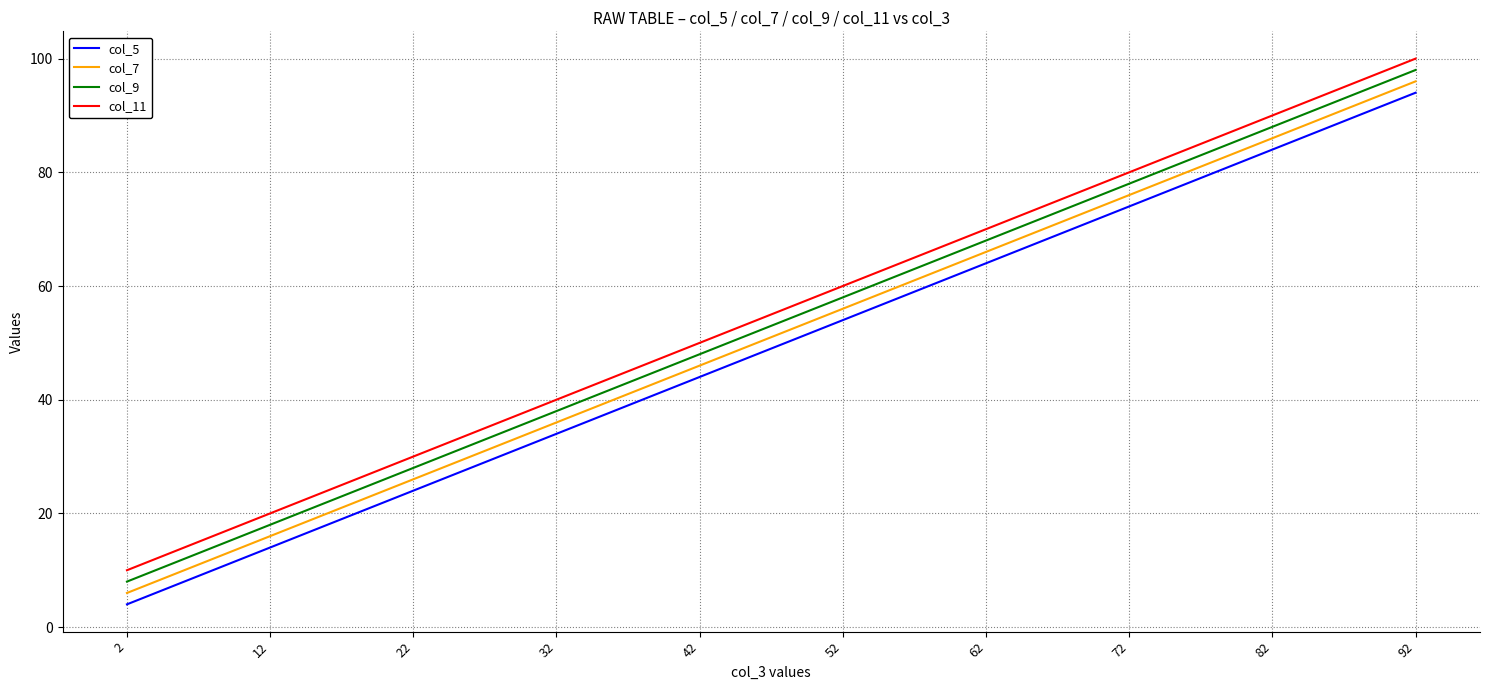

Reading left to right, transcribe all the data shown in this chart.

col_5: 2=4	12=14	22=24	32=34	42=44	52=54	62=64	72=74	82=84	92=94
col_7: 2=6	12=16	22=26	32=36	42=46	52=56	62=66	72=76	82=86	92=96
col_9: 2=8	12=18	22=28	32=38	42=48	52=58	62=68	72=78	82=88	92=98
col_11: 2=10	12=20	22=30	32=40	42=50	52=60	62=70	72=80	82=90	92=100